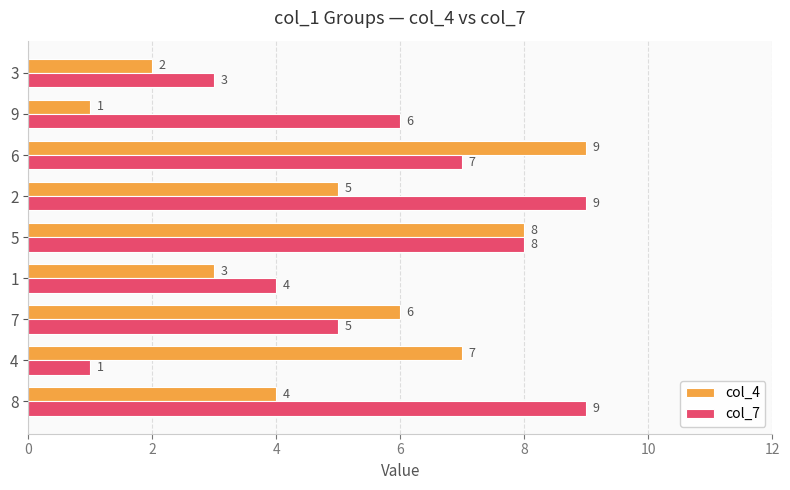

Which category has the highest value in the col_4 series?

6